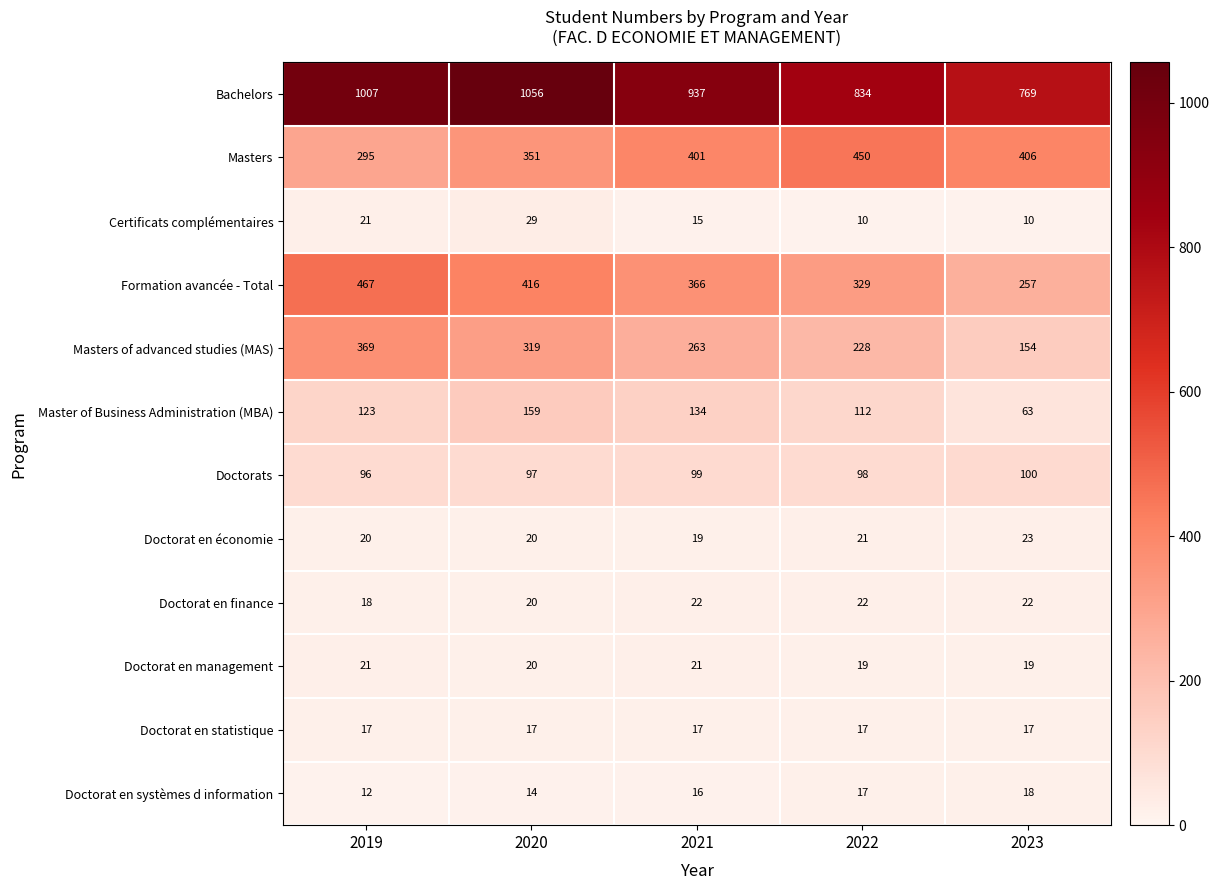

Read the Doctorat en statistique value at 2019.

17